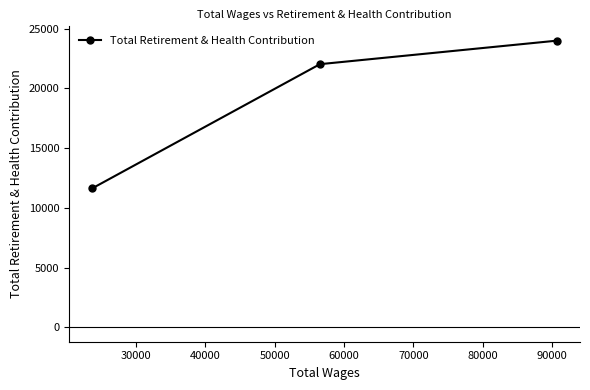

What is the difference between the maximum and second lowest values?

1967